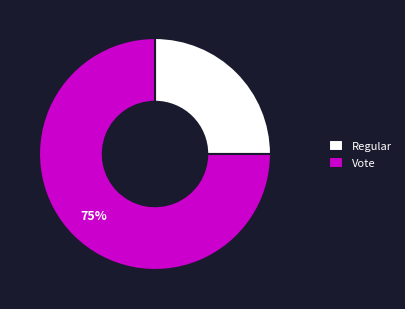

How many slices are in this pie chart?

2